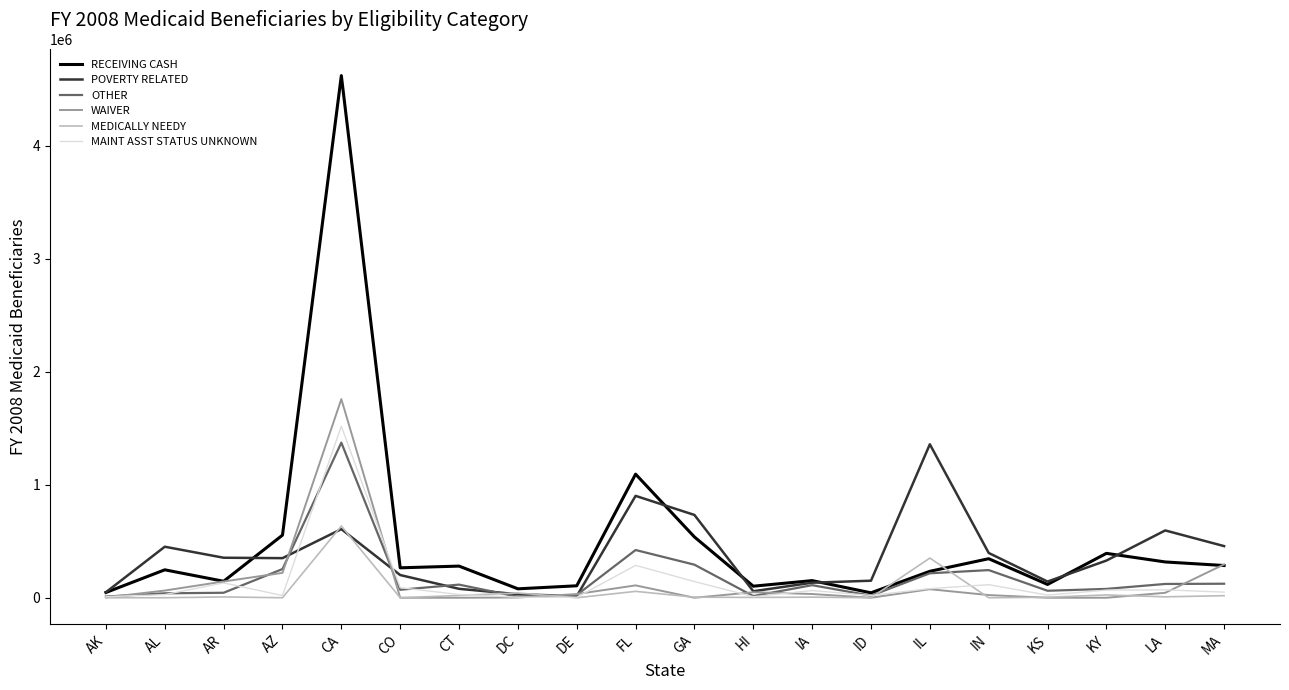

How many values in the POVERTY RELATED series are below 350509?

10